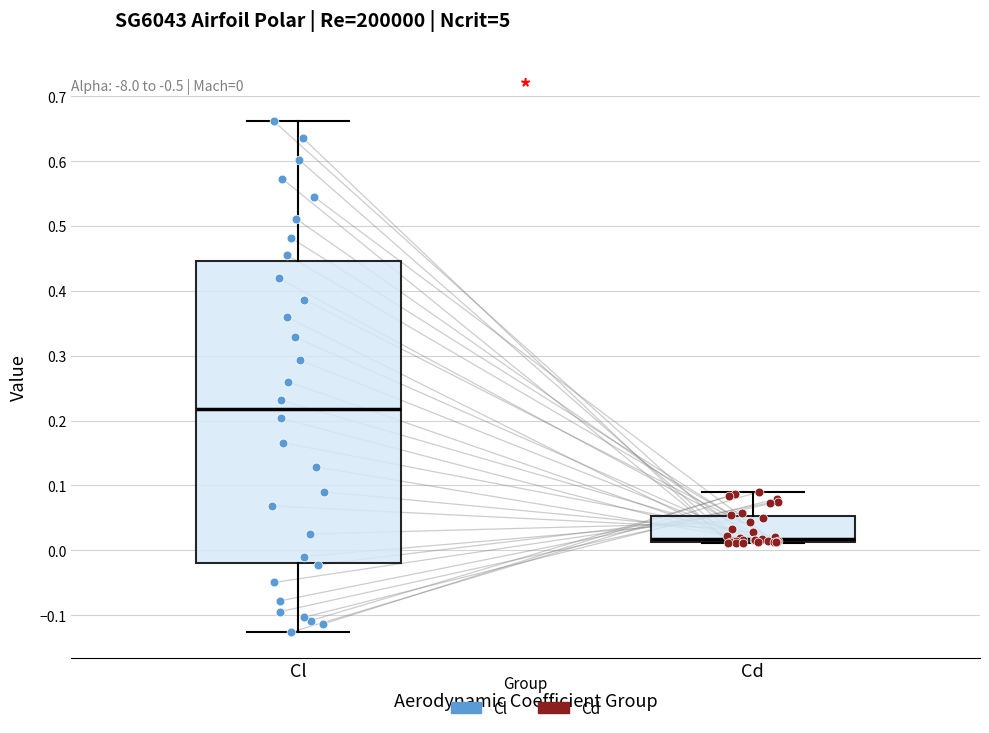

Comparing the boxes themselves (not the whiskers), which one is the tallest?

Cl